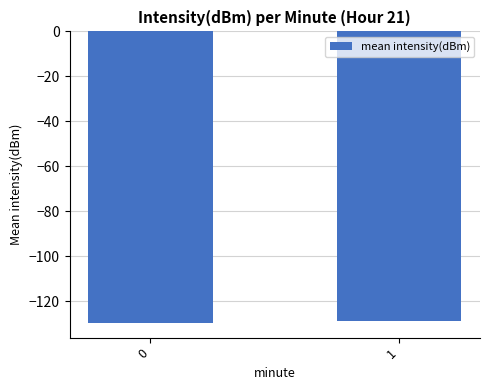

What is the greatest value displayed?

-128.8